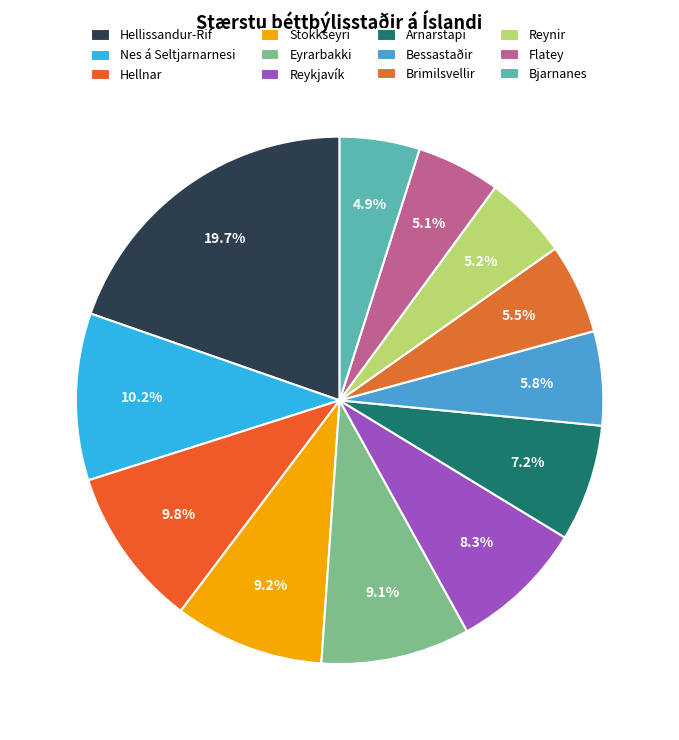

To the nearest percent, what is the average slice percentage?

8%